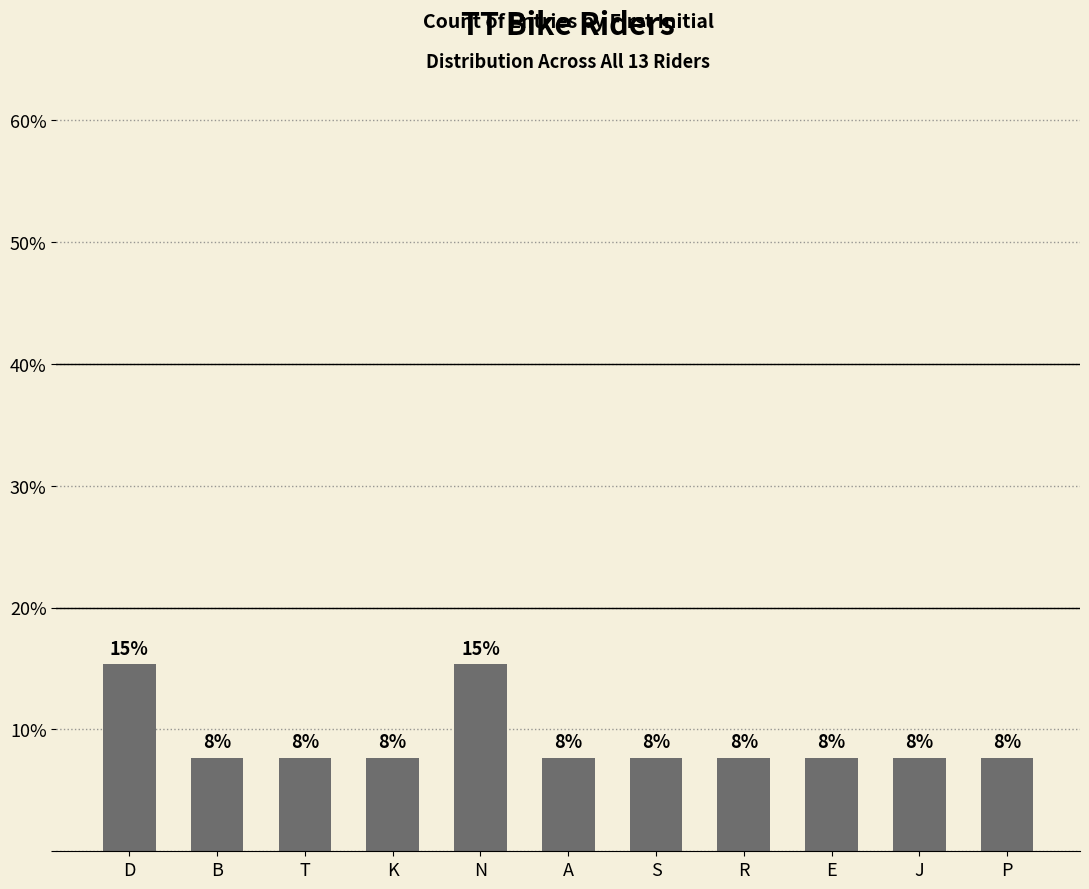

How many bars are there in total?

11